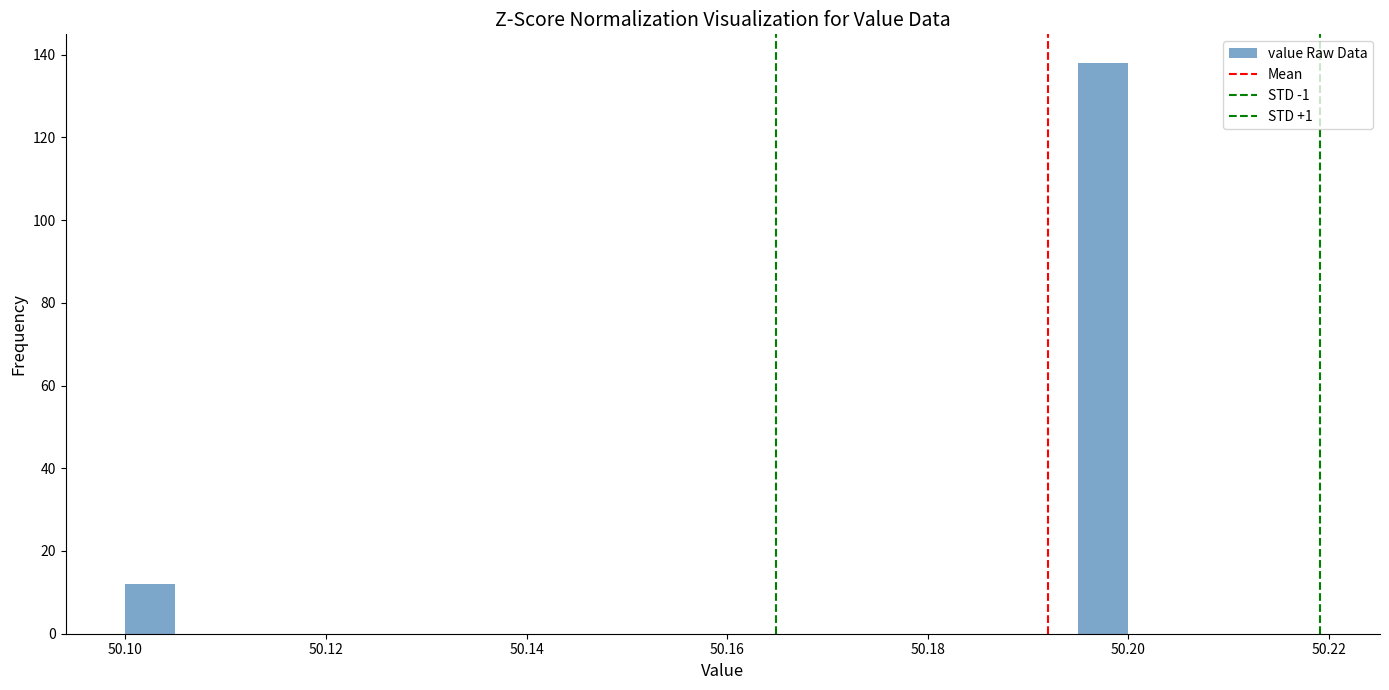

Read against the x-axis, roughly where is the centre of the tallest bar?

50.198